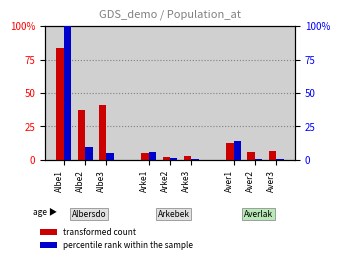

Is it true that percentile rank within the sample equals 0.9 at Aver2?

True